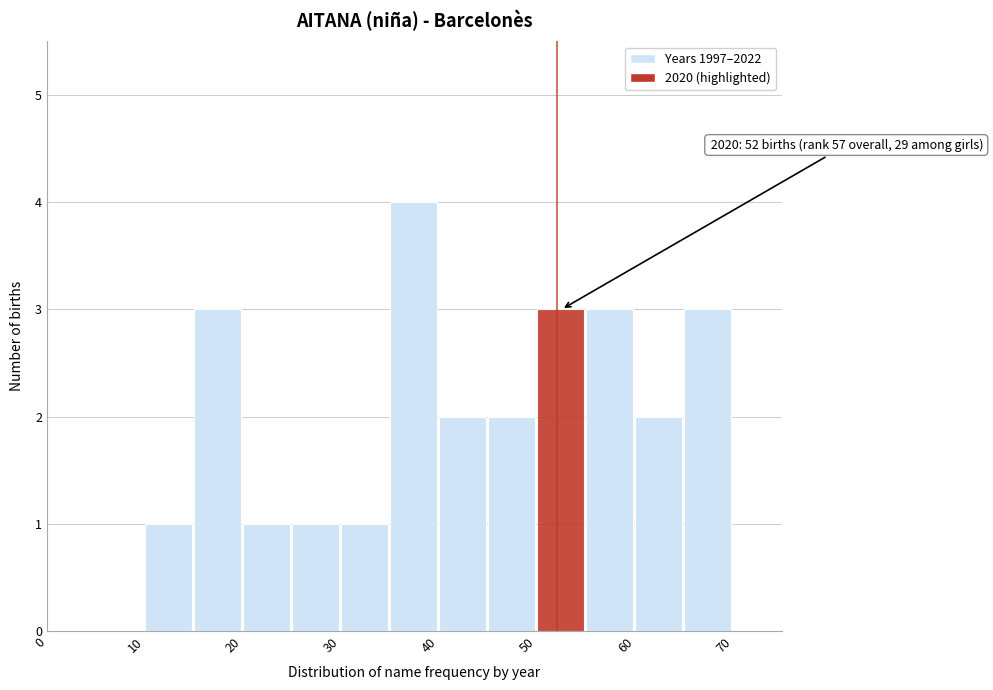

Which range on the x-axis has the tallest bar?

35 to 40